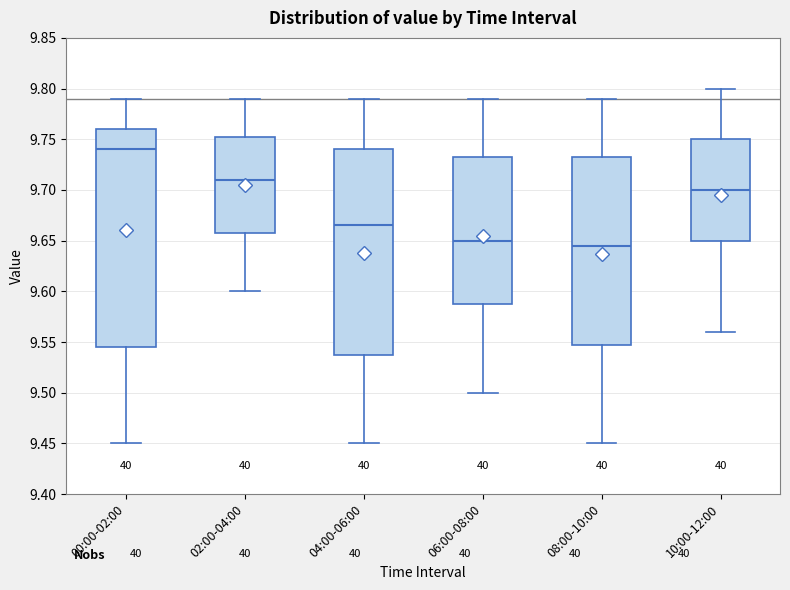

Reading left to right, read every box against the y-axis: the position of its median line, the range the box covers, and the ends of its whiskers. The values are not printed on the chart, so give them approximately, as read against the axis.

00:00-02:00: median 9.740, box 9.545 to 9.760, whiskers 9.450 to 9.790
02:00-04:00: median 9.710, box 9.660 to 9.755, whiskers 9.600 to 9.790
04:00-06:00: median 9.665, box 9.540 to 9.740, whiskers 9.450 to 9.790
06:00-08:00: median 9.650, box 9.590 to 9.735, whiskers 9.500 to 9.790
08:00-10:00: median 9.645, box 9.550 to 9.735, whiskers 9.450 to 9.790
10:00-12:00: median 9.700, box 9.650 to 9.750, whiskers 9.560 to 9.800